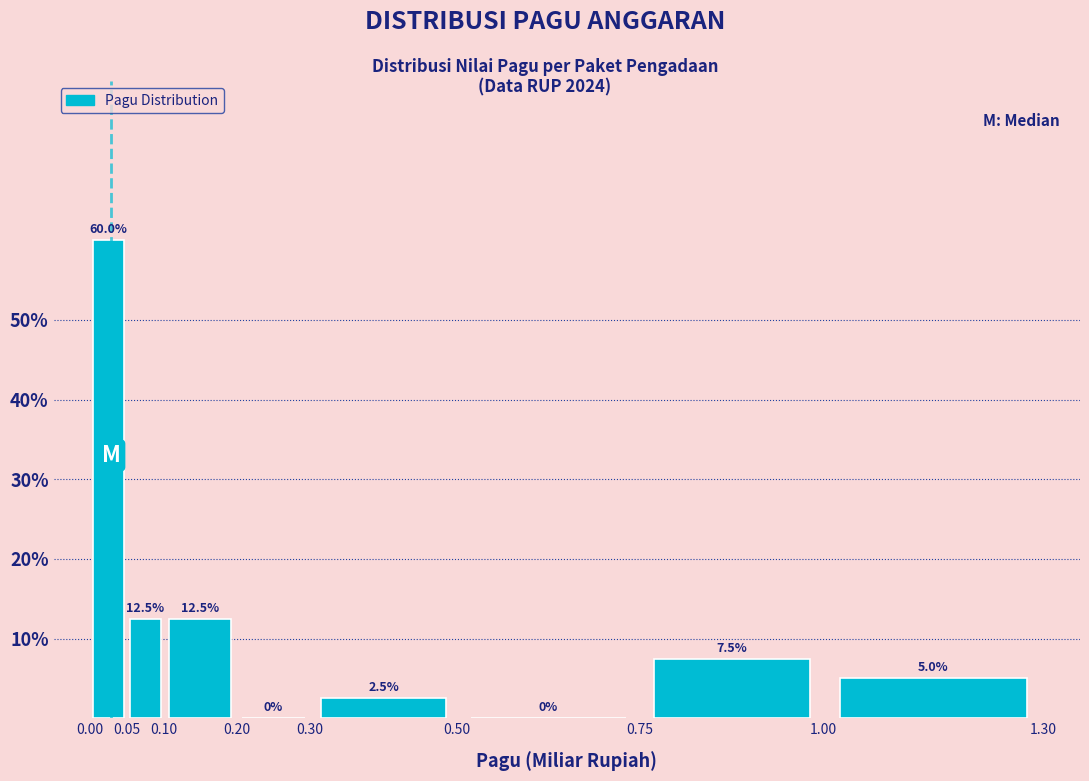

What is the height of the bar covering 0.75 to 1.00 on the x-axis?

7.5